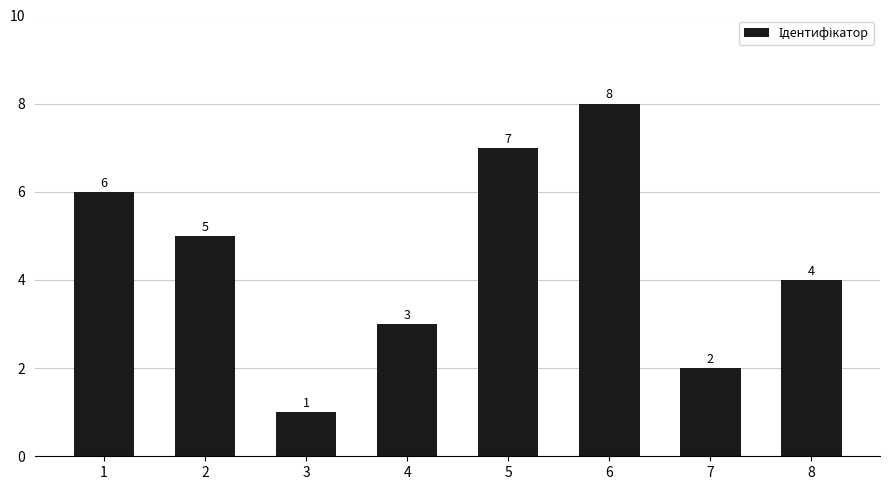

At which label does the data first exceed 5?

1